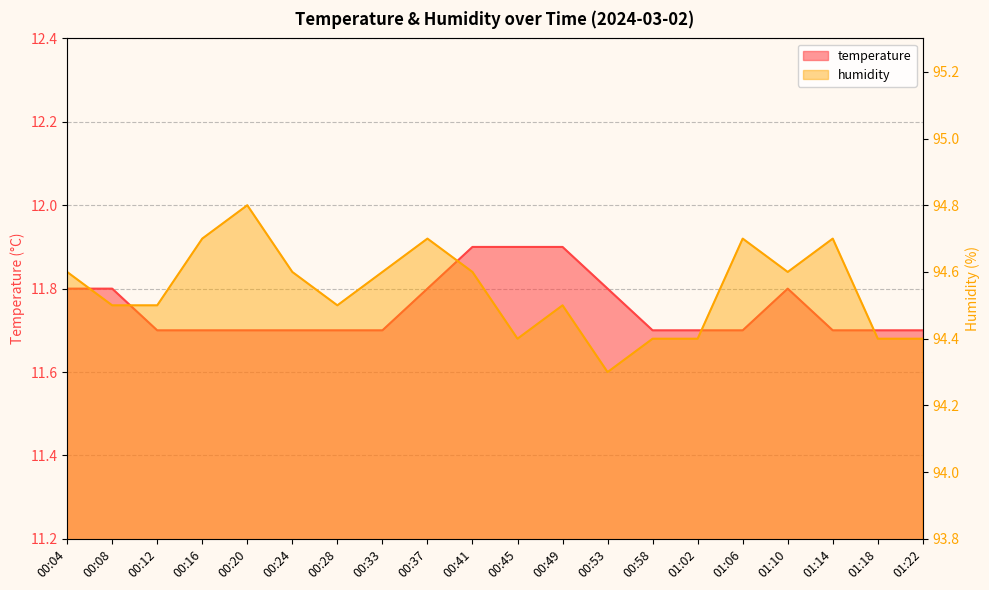

Where is temperature nearest to the value 11?

00:12